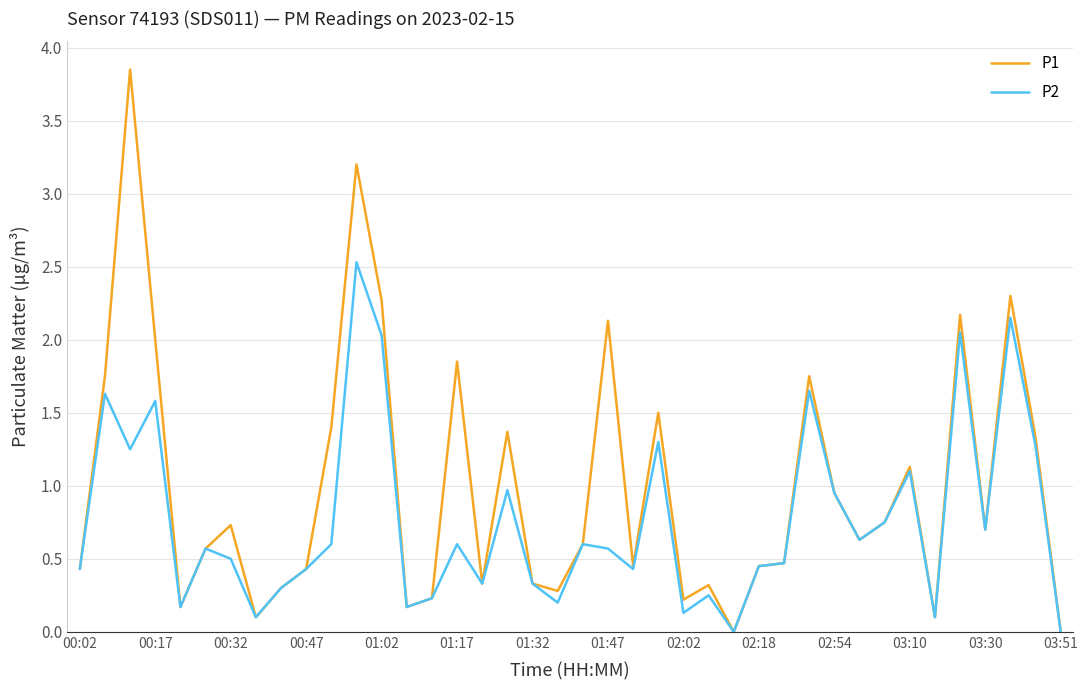

Which series has the largest total across all categories?

P1